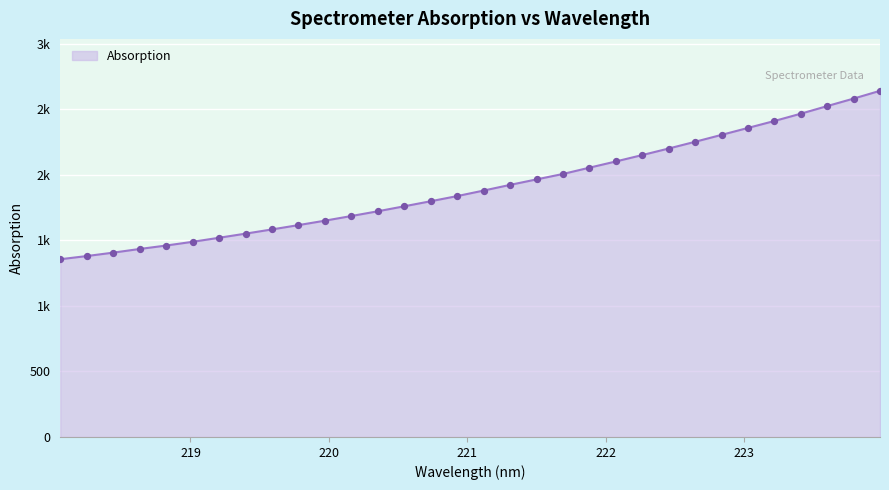

Is this an area chart (filled region under the line)?

Yes